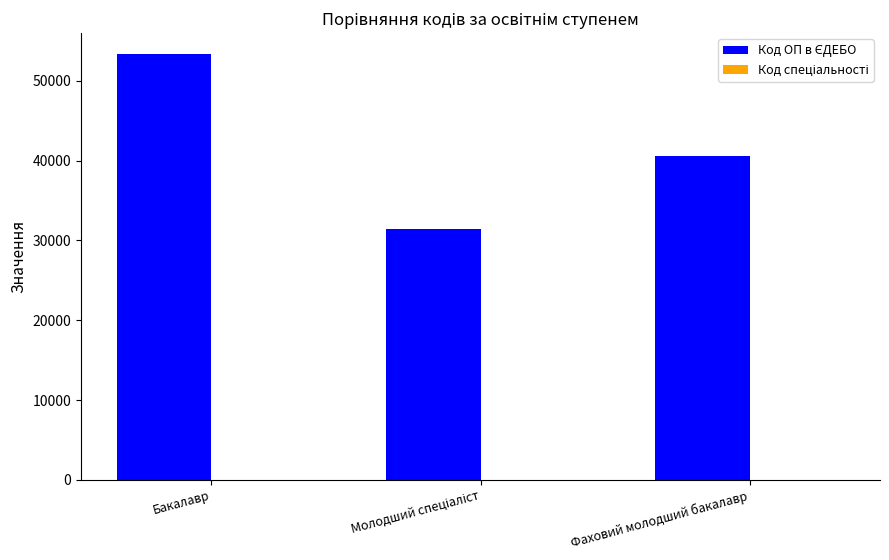

What is the greatest value displayed?

53304